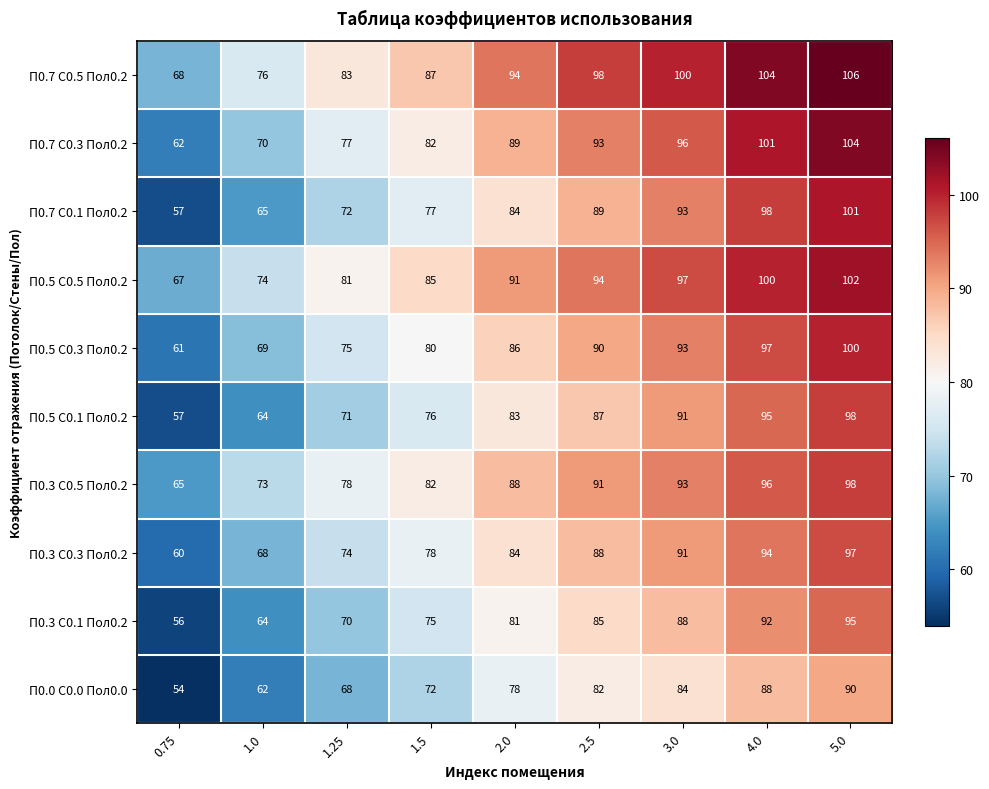

True or false: П0.3 С0.5 Пол0.2 has a value of 91 at 2.5.

True